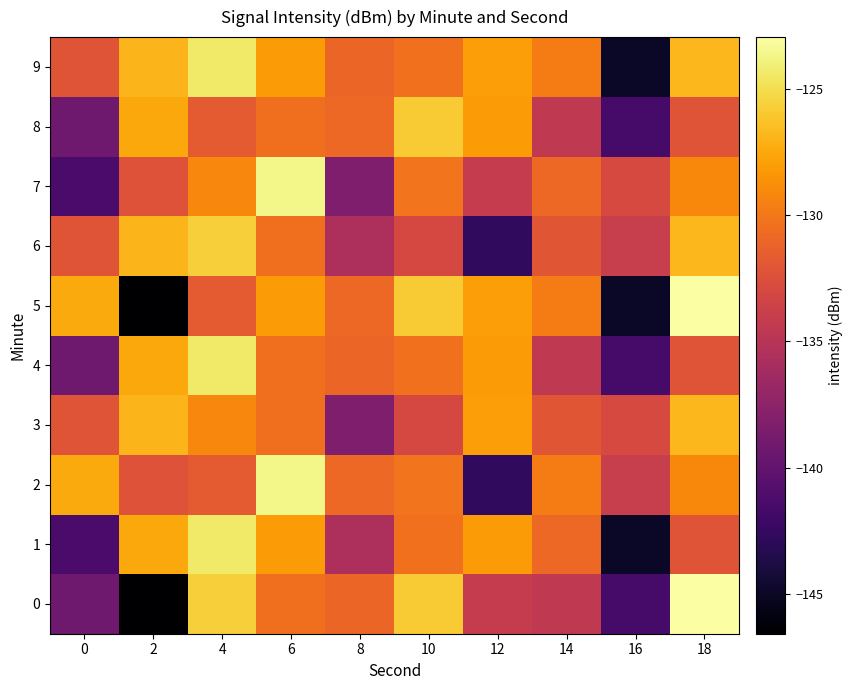

Reading left to right, list all the values displayed in this chart.

0: 0=-139.2	2=-146.6	4=-125.7	6=-130.5	8=-131.0	10=-125.8	12=-134.2	14=-134.5	16=-141.5	18=-123.0
1: 0=-141.3	2=-127.5	4=-124.4	6=-128.2	8=-135.7	10=-130.4	12=-128.2	14=-130.9	16=-144.9	18=-132.2
2: 0=-127.5	2=-132.4	4=-131.8	6=-123.6	8=-130.9	10=-130.2	12=-142.8	14=-129.8	16=-134.0	18=-129.1
3: 0=-132.1	2=-126.9	4=-129.2	6=-130.4	8=-138.3	10=-133.0	12=-128.0	14=-132.1	16=-133.0	18=-126.8
4: 0=-139.2	2=-127.5	4=-124.4	6=-130.5	8=-131.0	10=-130.4	12=-128.2	14=-134.5	16=-141.5	18=-132.2
5: 0=-127.5	2=-146.6	4=-131.8	6=-128.2	8=-130.9	10=-125.8	12=-128.0	14=-129.8	16=-144.9	18=-123.0
6: 0=-132.1	2=-126.9	4=-125.7	6=-130.4	8=-135.7	10=-133.0	12=-142.8	14=-132.1	16=-134.0	18=-126.8
7: 0=-141.3	2=-132.4	4=-129.2	6=-123.6	8=-138.3	10=-130.2	12=-134.2	14=-130.9	16=-133.0	18=-129.1
8: 0=-139.2	2=-127.5	4=-131.8	6=-130.5	8=-130.9	10=-125.8	12=-128.2	14=-134.5	16=-141.5	18=-132.2
9: 0=-132.1	2=-126.9	4=-124.4	6=-128.2	8=-131.0	10=-130.4	12=-128.0	14=-129.8	16=-144.9	18=-126.8